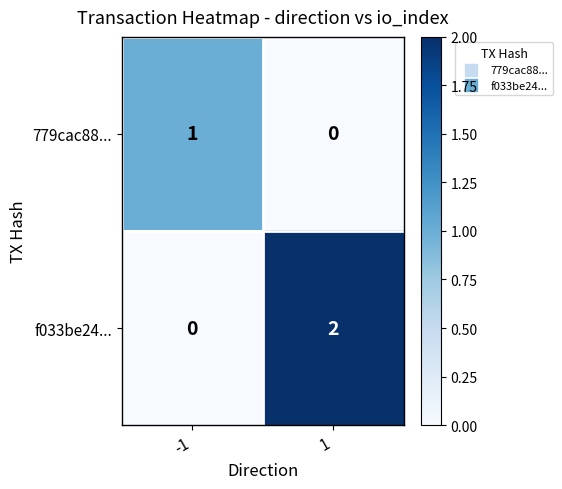

Which series has the largest total across all categories?

f033be24...